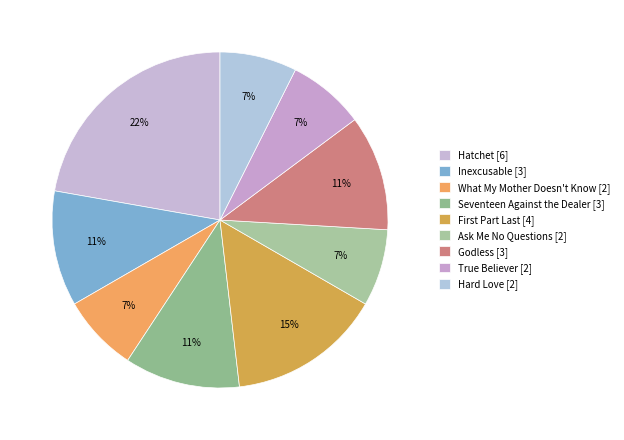

Is it true that What My Mother Doesn't Know is 1% of the pie?

False